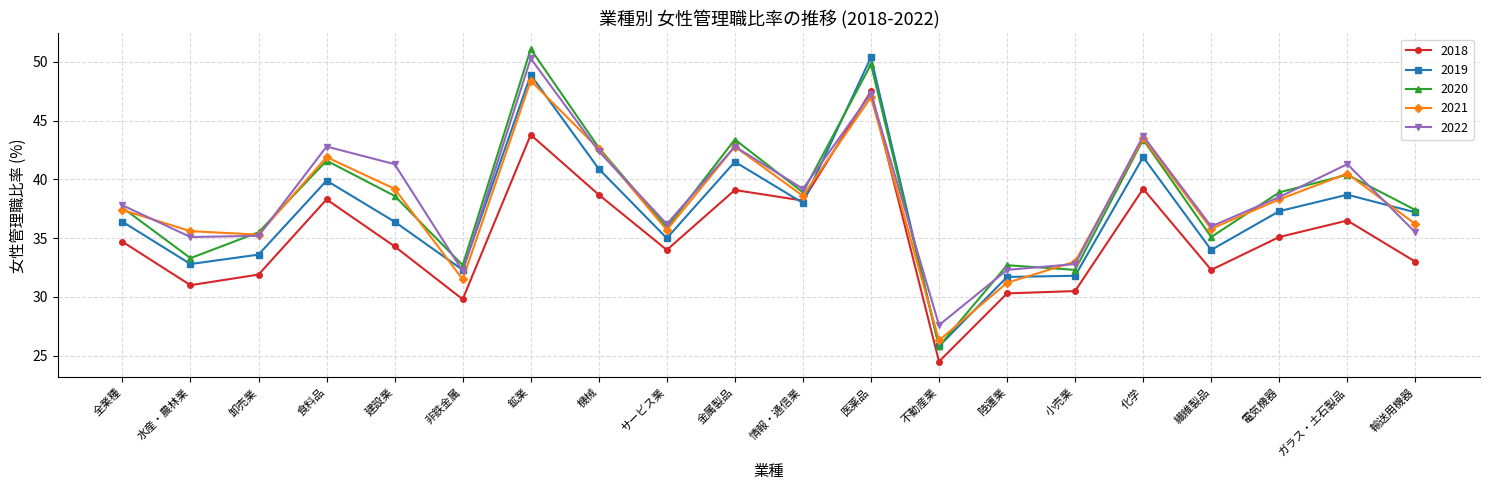

Which series ends up on top after the final intersection of 2022 and 2021?

2021